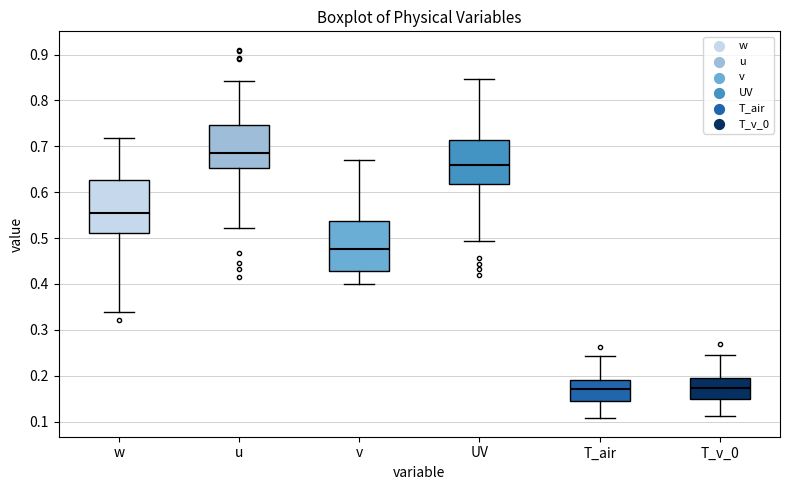

Reading left to right, read every box against the y-axis: the position of its median line, the range the box covers, and the ends of its whiskers. The values are not printed on the chart, so give them approximately, as read against the axis.

w: median 0.55, box 0.51 to 0.63, whiskers 0.34 to 0.72
u: median 0.69, box 0.65 to 0.75, whiskers 0.52 to 0.84
v: median 0.48, box 0.43 to 0.54, whiskers 0.40 to 0.67
UV: median 0.66, box 0.62 to 0.71, whiskers 0.49 to 0.85
T_air: median 0.17, box 0.14 to 0.19, whiskers 0.11 to 0.24
T_v_0: median 0.17, box 0.15 to 0.19, whiskers 0.11 to 0.25